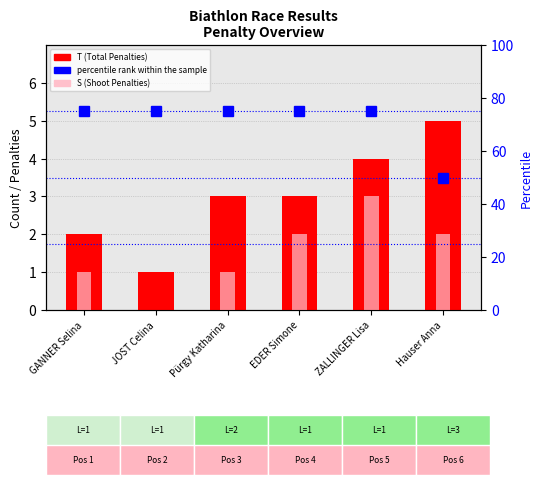

The value of S (Shoot Penalties) at JOST Celina is 1. True or false?

False